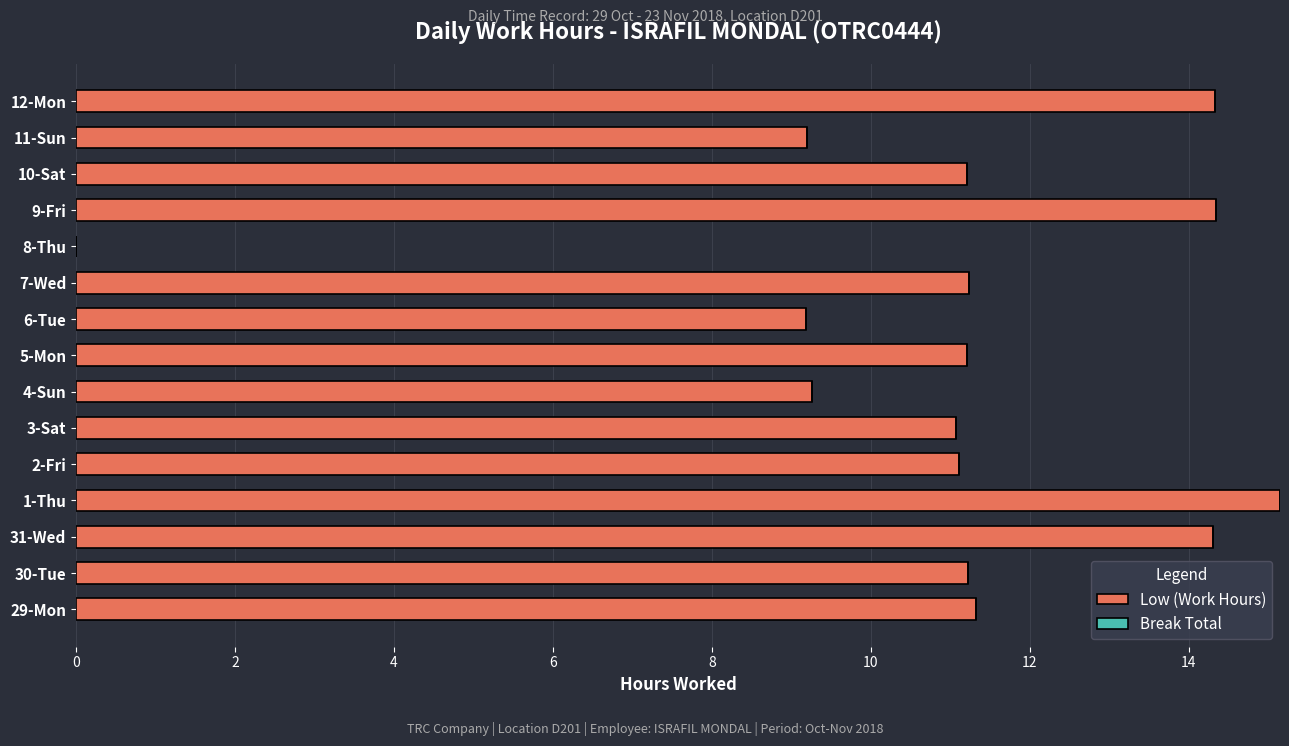

What is the approximate value at 29-Mon?

11.3